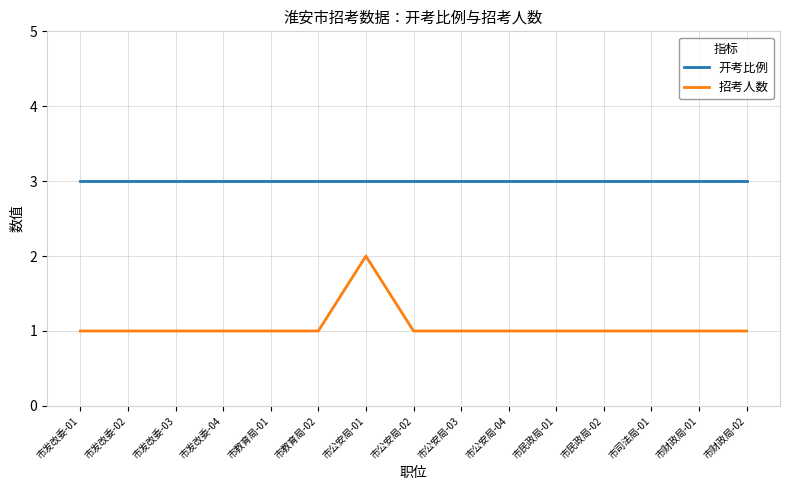

Which series has the largest total across all categories?

开考比例